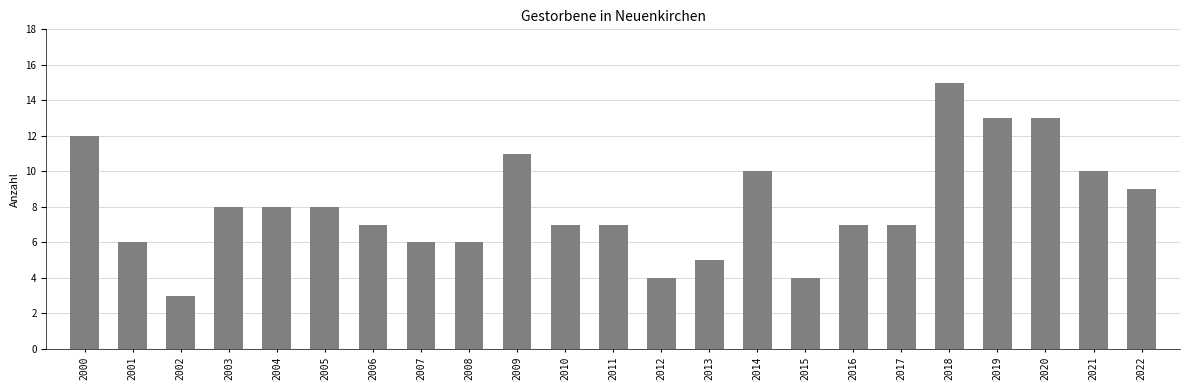

Approximately how many times larger is the value at 2005 compared to 2011?

1.1